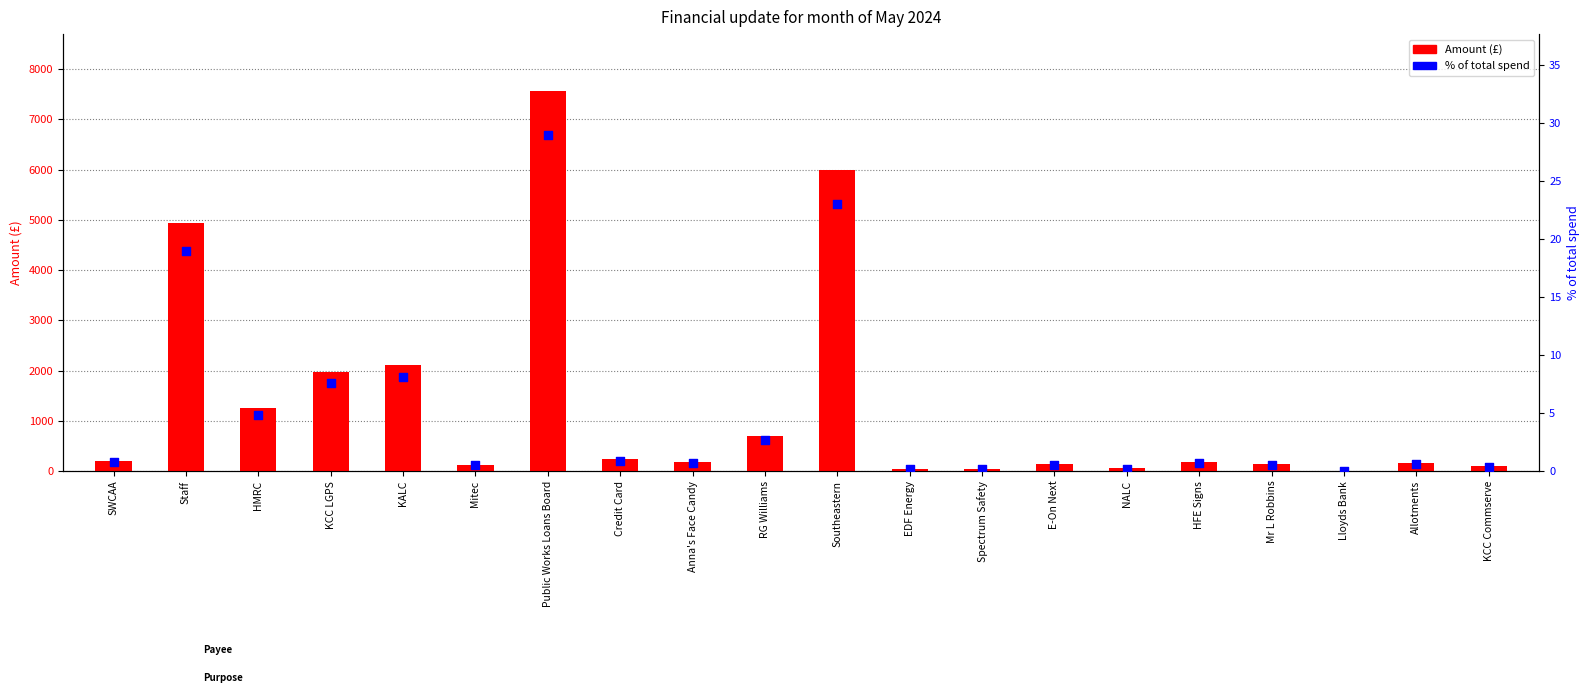

At which category is the sum across all series the highest?

Public Works Loans Board